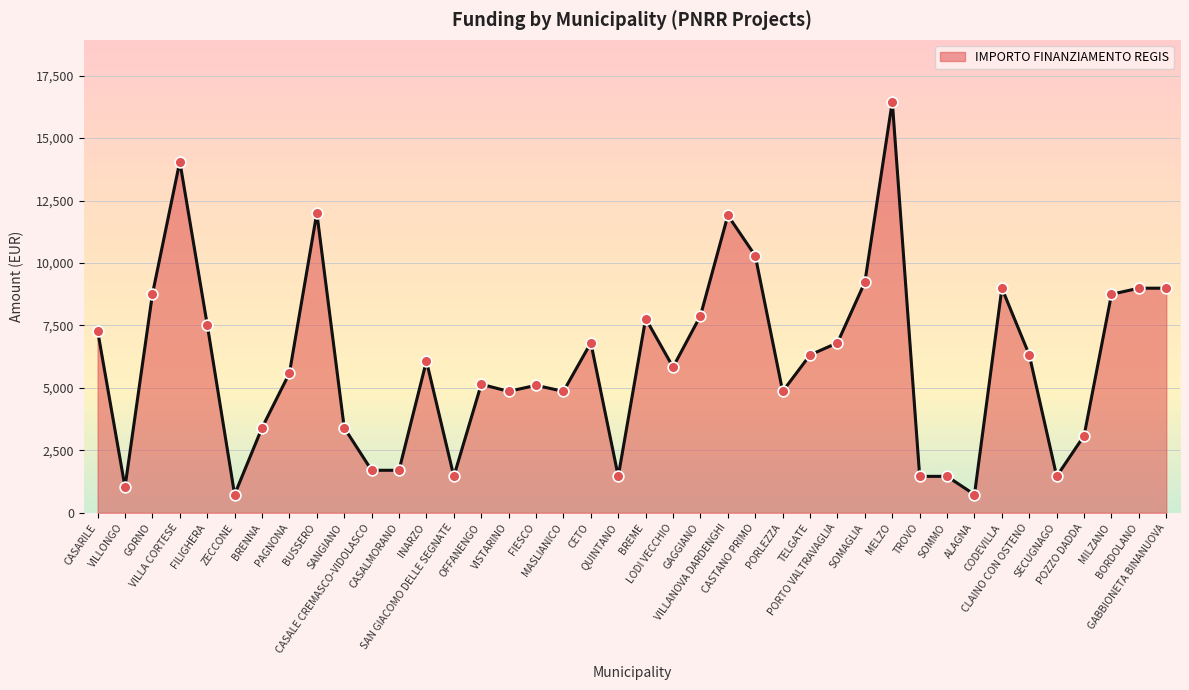

Approximately how many times larger is the value at LODI VECCHIO compared to BUSSERO?

0.5